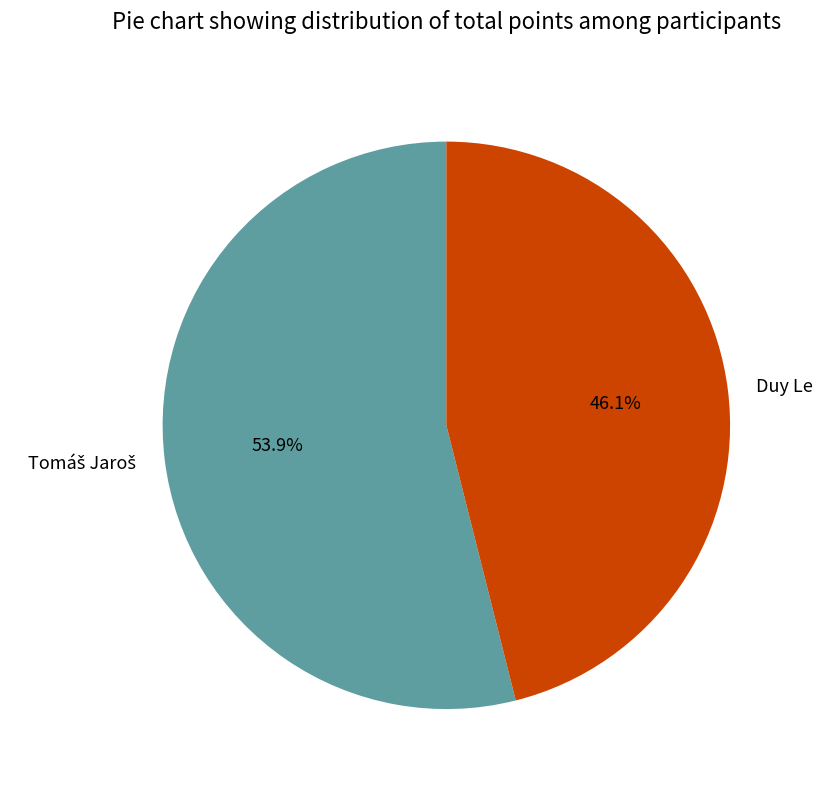

How many slices are in this pie chart?

2